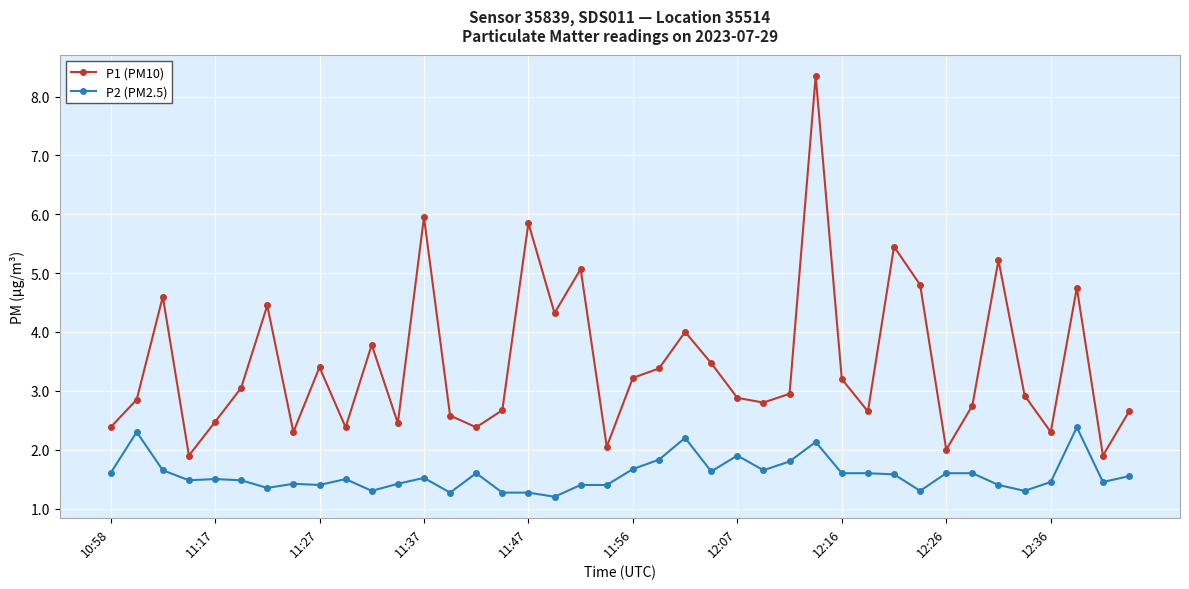

What are all the series names shown in the legend?

P1 (PM10), P2 (PM2.5)